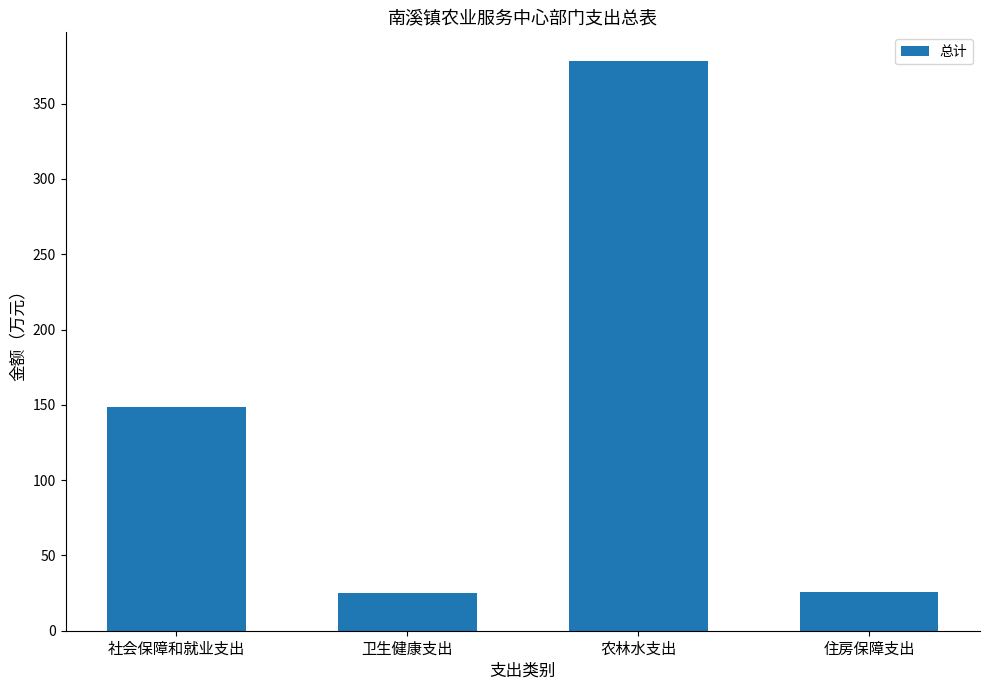

What is the label of the 1st bar from the left?

社会保障和就业支出